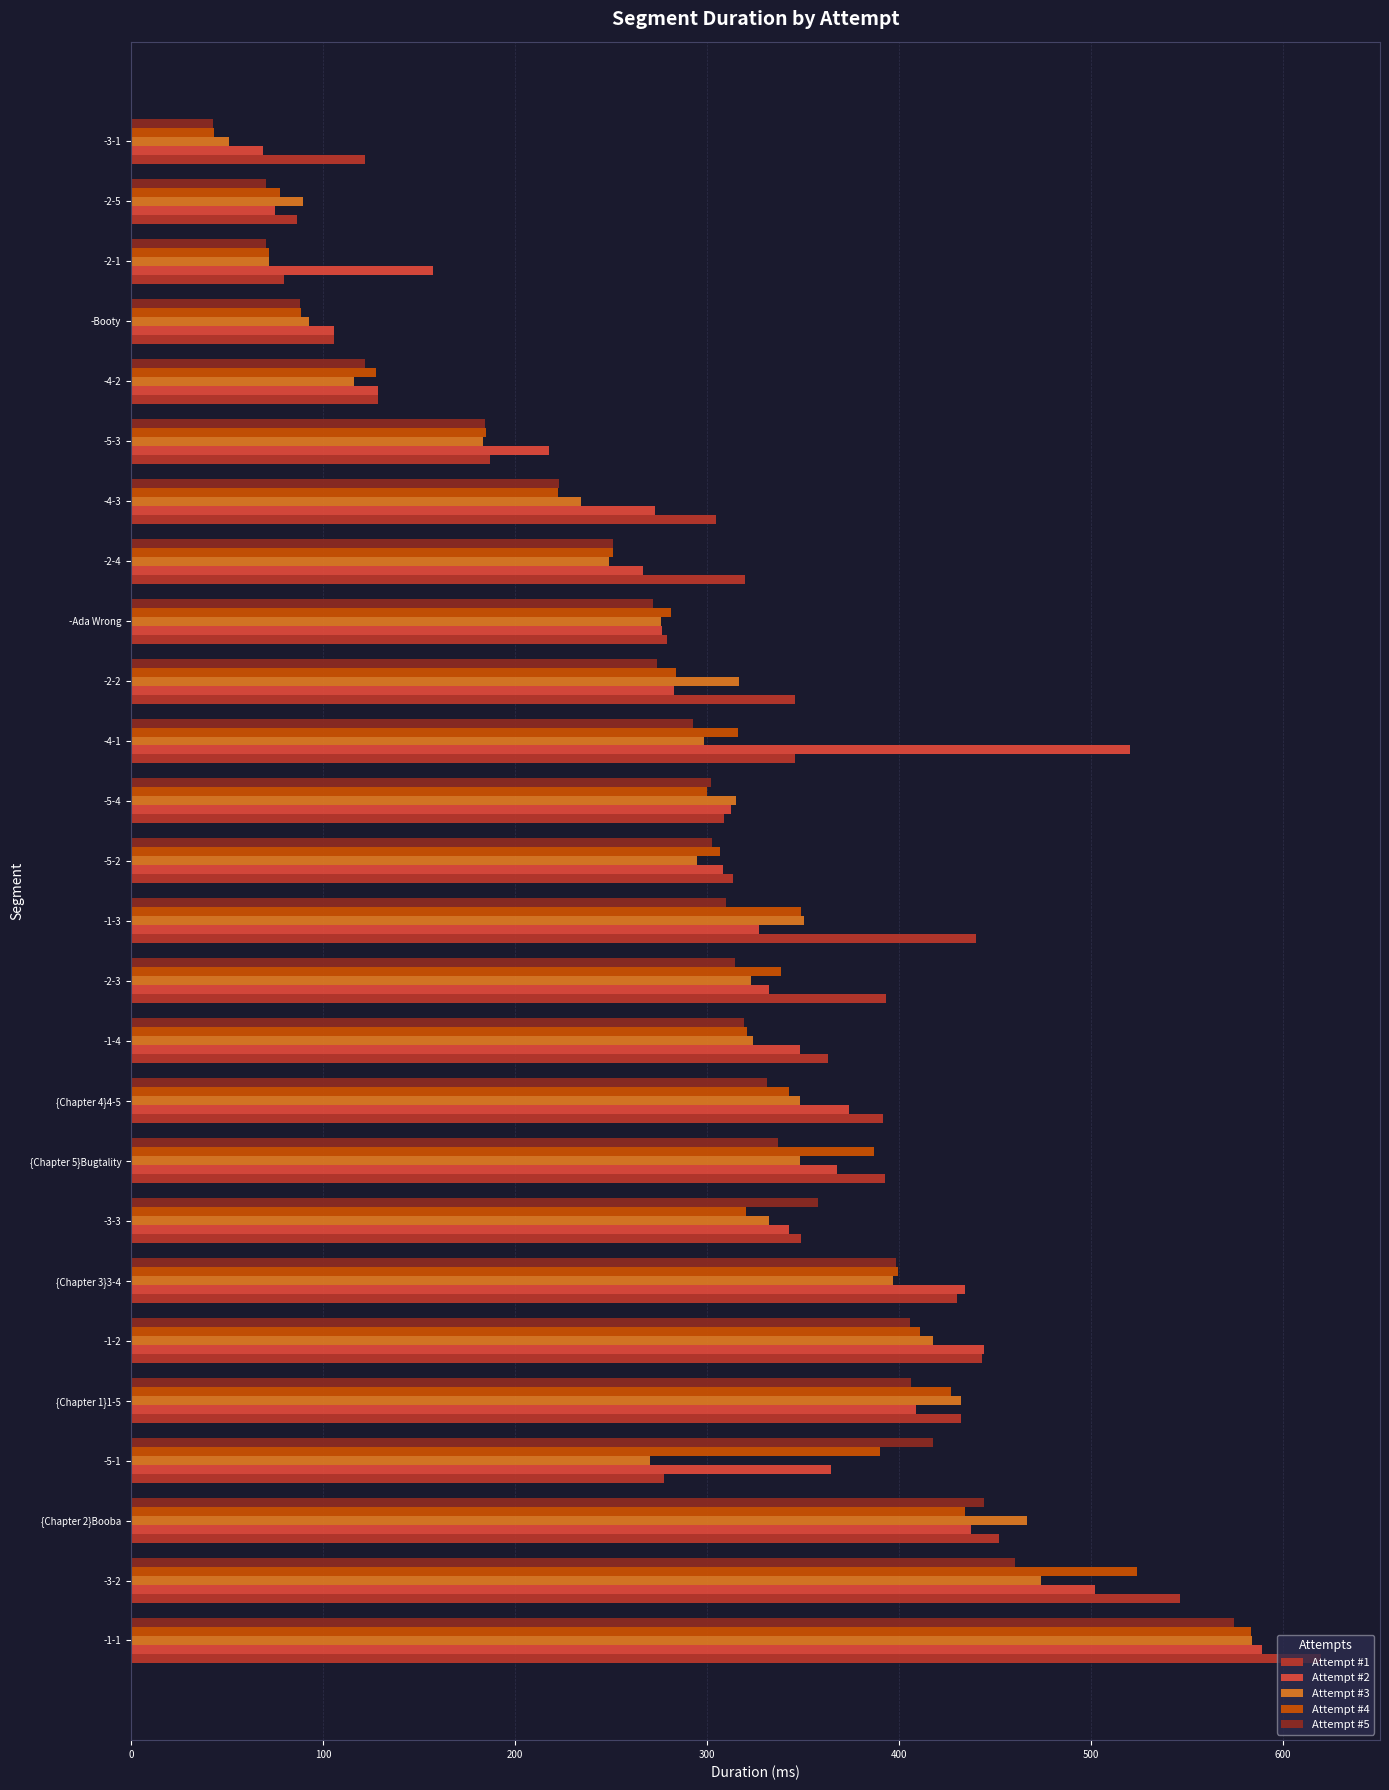

What is the smallest value displayed?

42.7